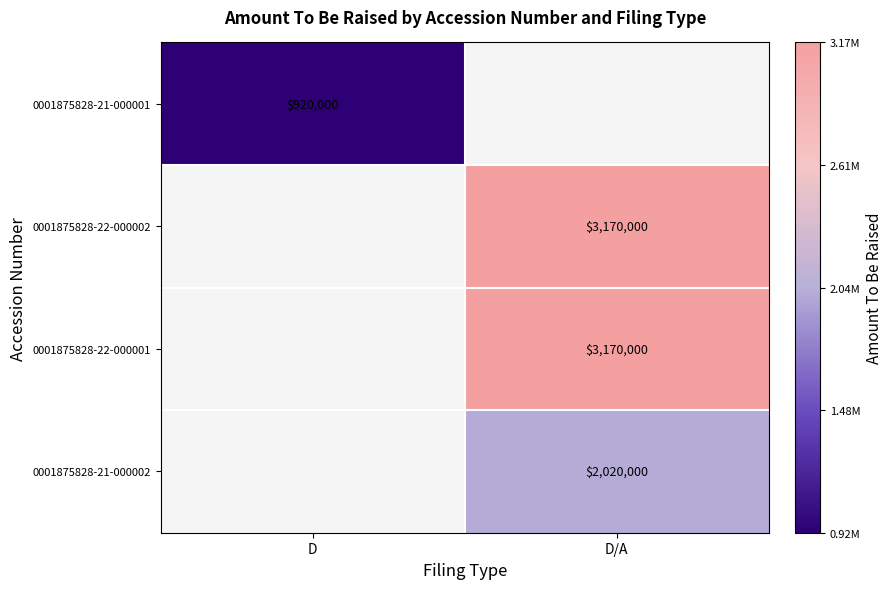

True or false: 0001875828-21-000002 has a value of 2020000 at D/A.

True